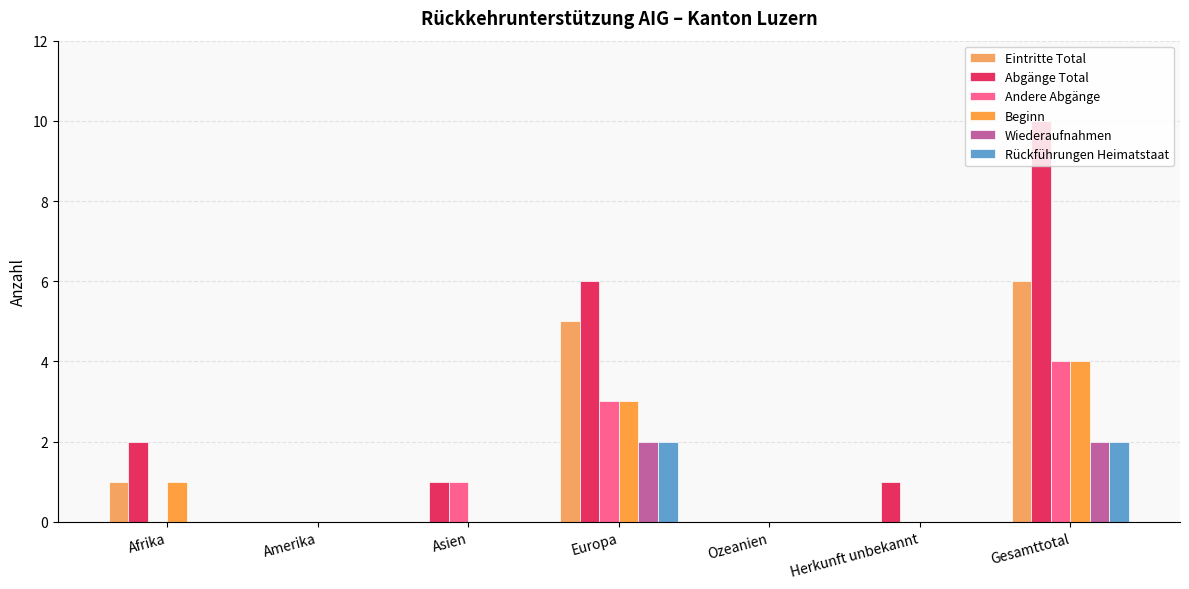

Is the value of Abgänge Total at Amerika greater than the value of Beginn at Amerika?

No